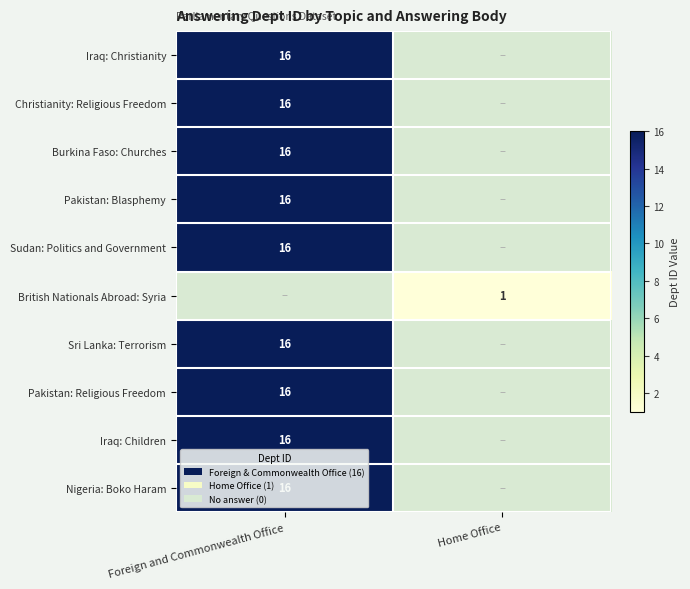

True or false: Sri Lanka: Terrorism has a value of 21 at Foreign and Commonwealth Office.

False